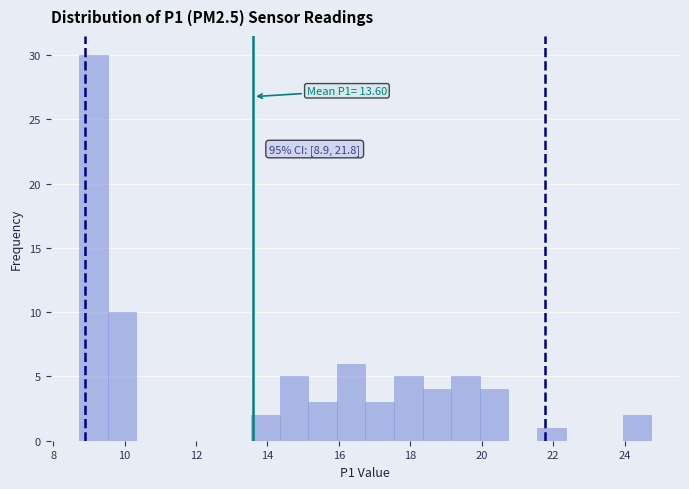

Over which range of the x-axis is the bar tallest?

8.8 to 9.6